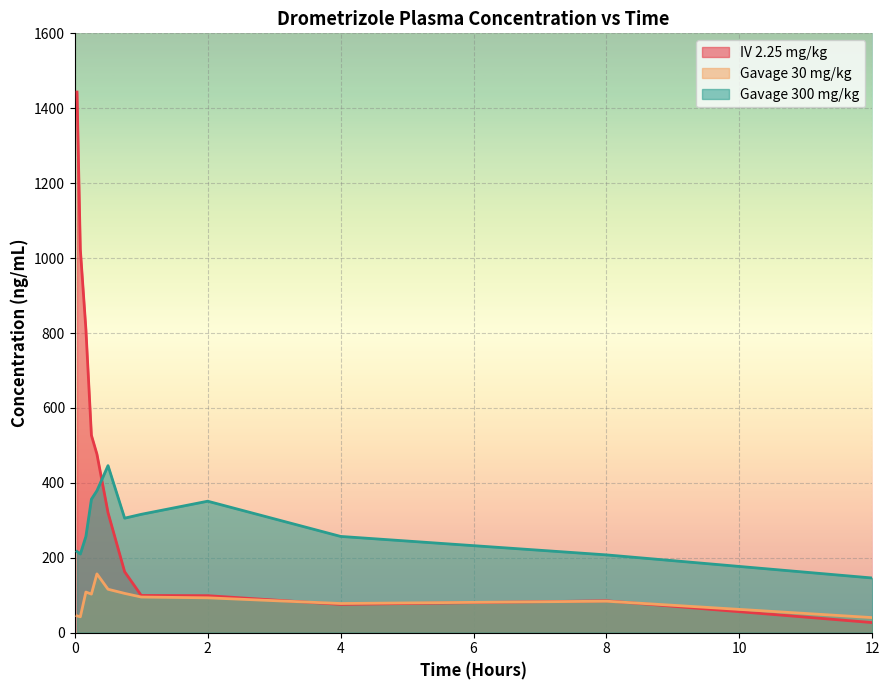

Rank the series by their average value, from highest to lowest.

IV 2.25 mg/kg, Gavage 300 mg/kg, Gavage 30 mg/kg